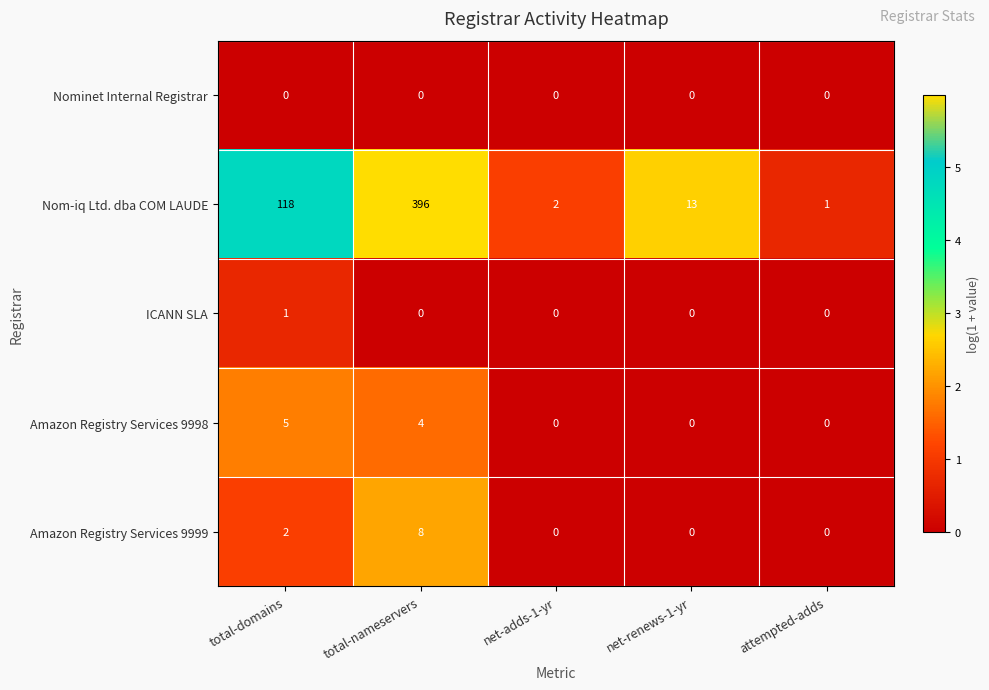

At total-domains, list the series in order from largest to smallest.

Nom-iq Ltd. dba COM LAUDE, Amazon Registry Services 9998, Amazon Registry Services 9999, ICANN SLA, Nominet Internal Registrar